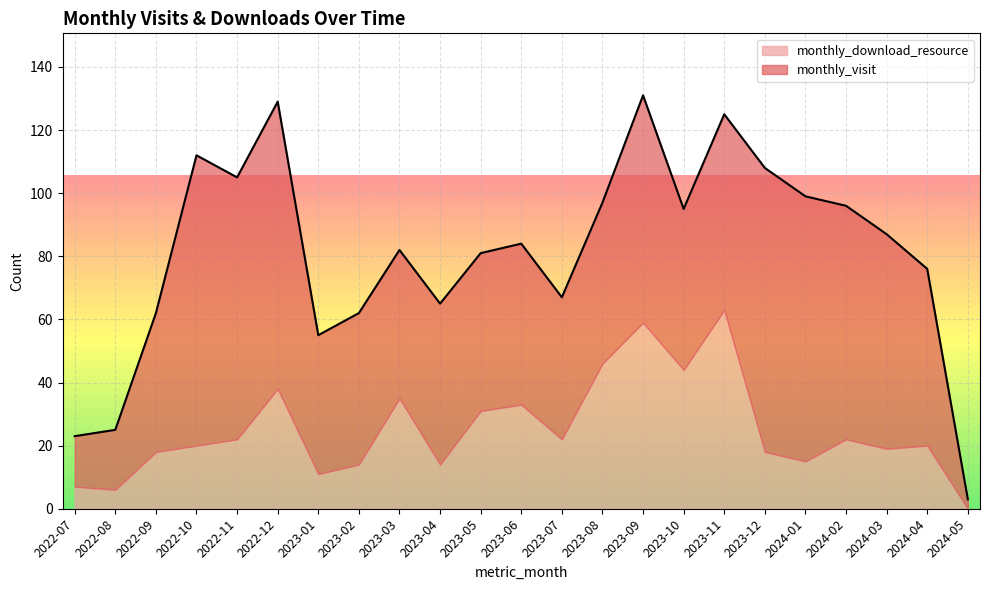

What are all the series names shown in the legend?

monthly_download_resource, monthly_visit